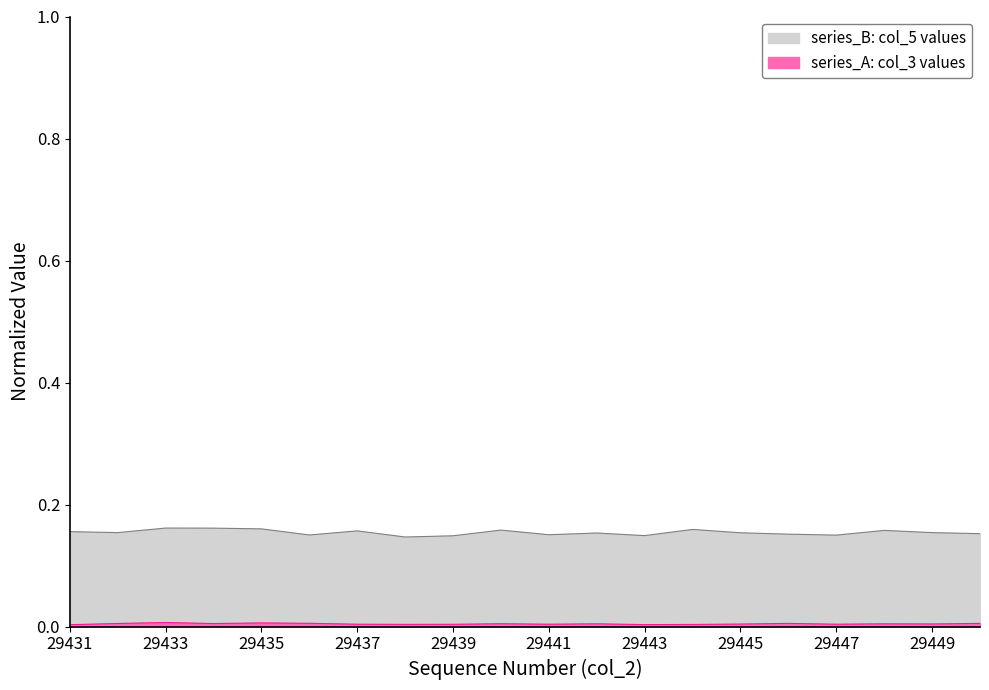

Rank the categories by series_A value from highest to lowest.

29433, 29435, 29436, 29446, 29450, 29432, 29434, 29440, 29442, 29448, 29449, 29445, 29437, 29441, 29447, 29439, 29438, 29444, 29443, 29431